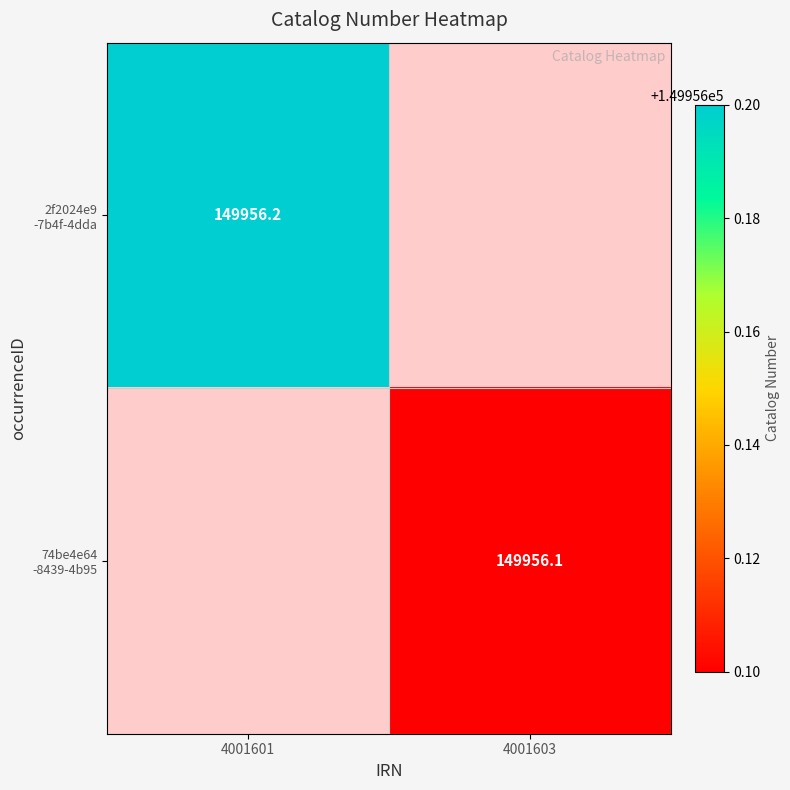

What is the maximum value shown in the chart?

149956.2